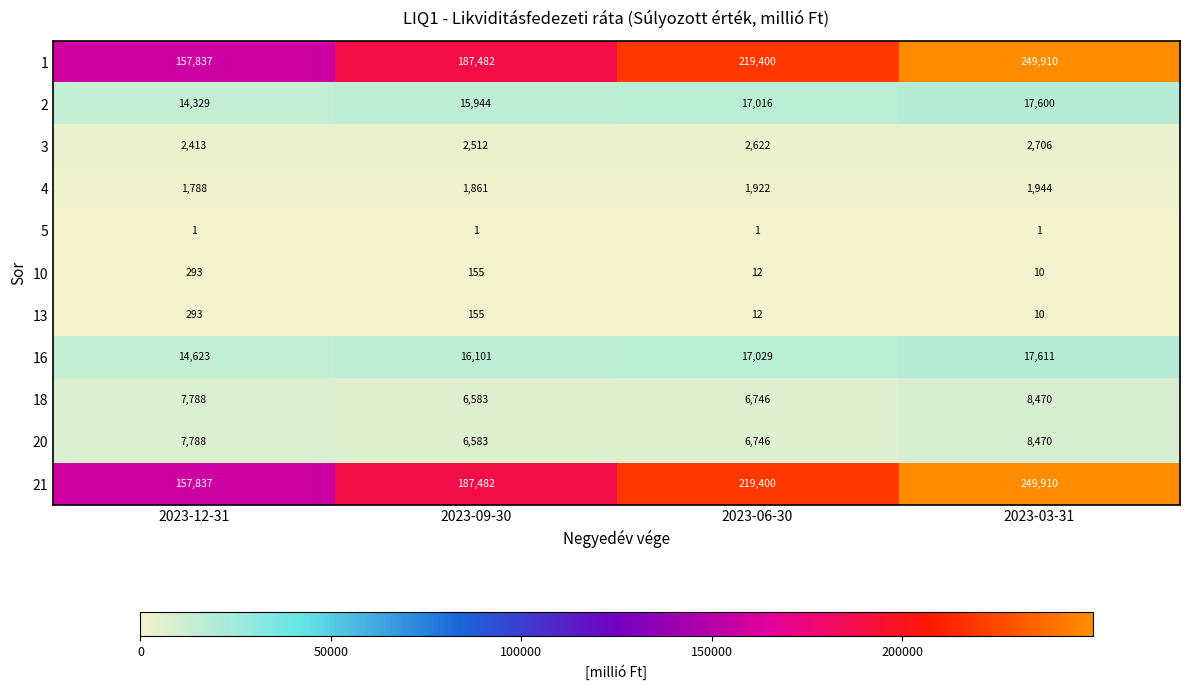

How many categories are shown in the chart?

4